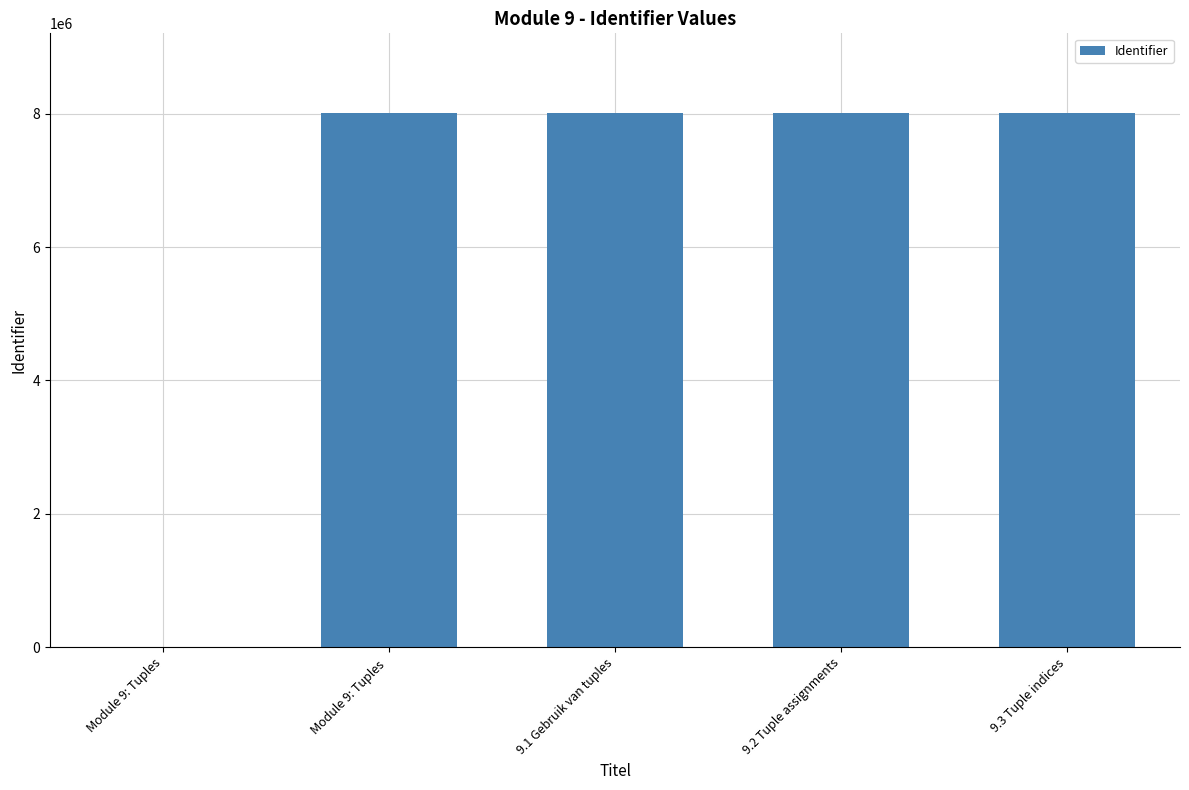

What is the sum of all values?

32033308